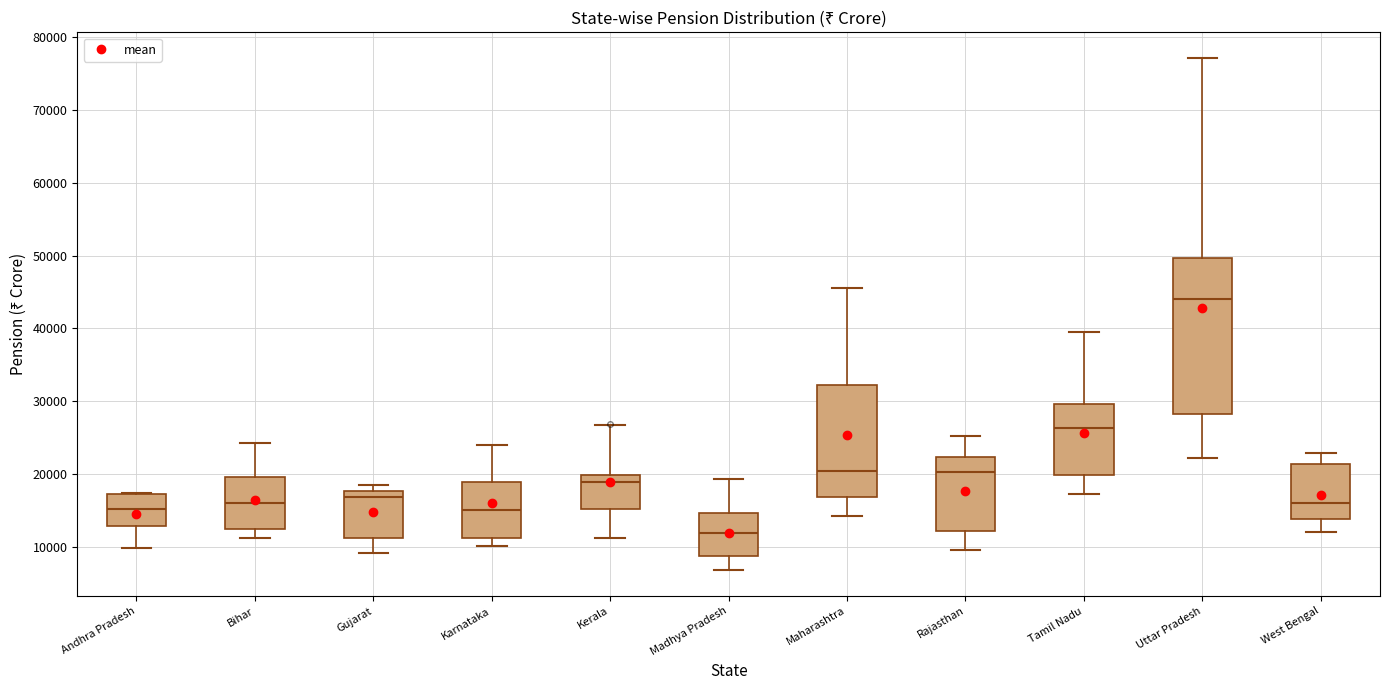

Where is the lower edge of the box for Gujarat on the y-axis? The values are not printed on the chart, so give them approximately, as read against the axis.

11000